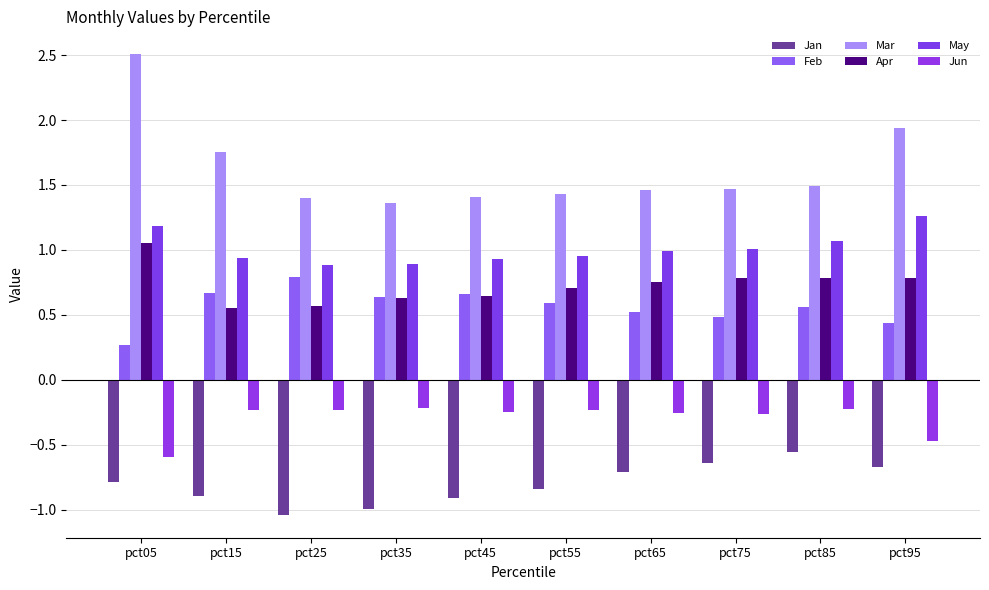

What is the average value of the Jun series?

-0.3